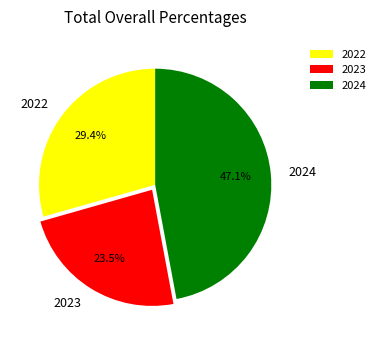

What is the total percentage of 2024 and 2022?

76.5%